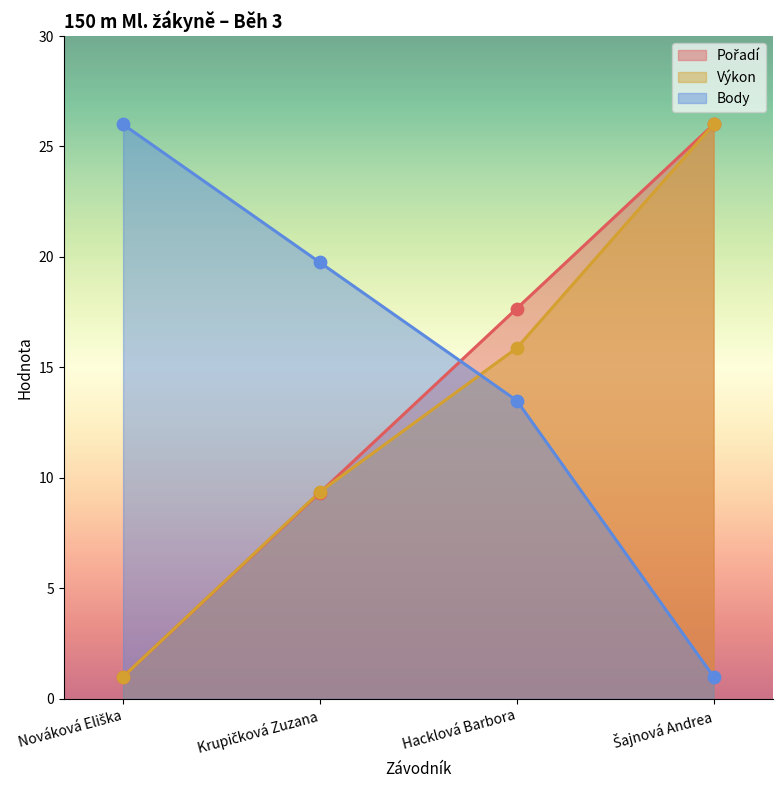

Which series has the widest spread of Y values?

Pořadí